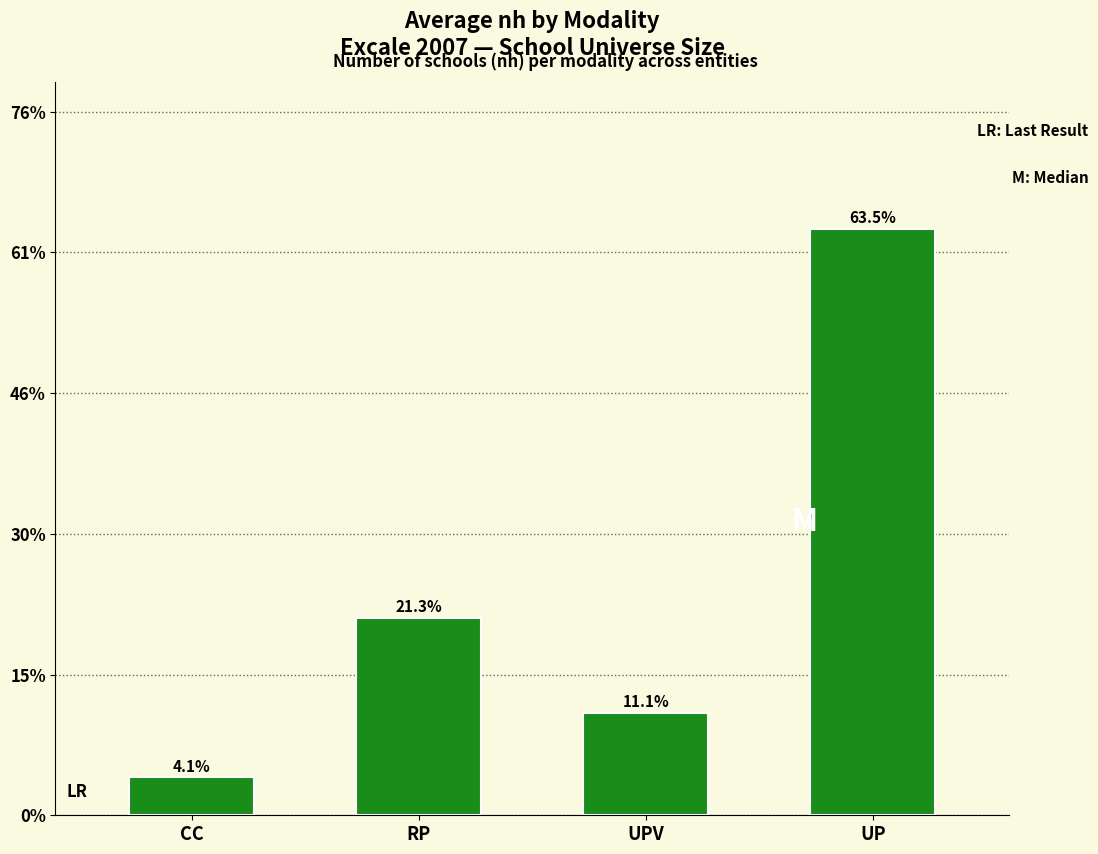

What is the value of the 3rd bar from the left?

11.1